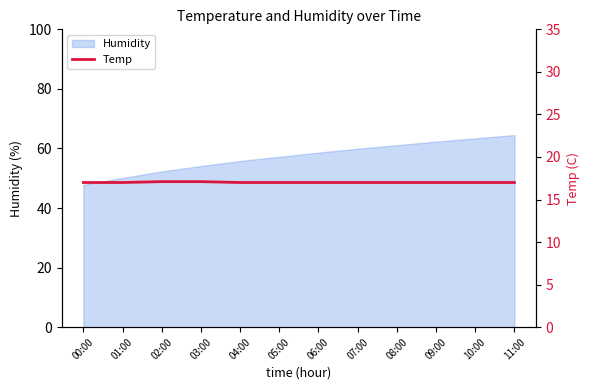

True or false: there are more than 2 points higher than both neighbors.

False